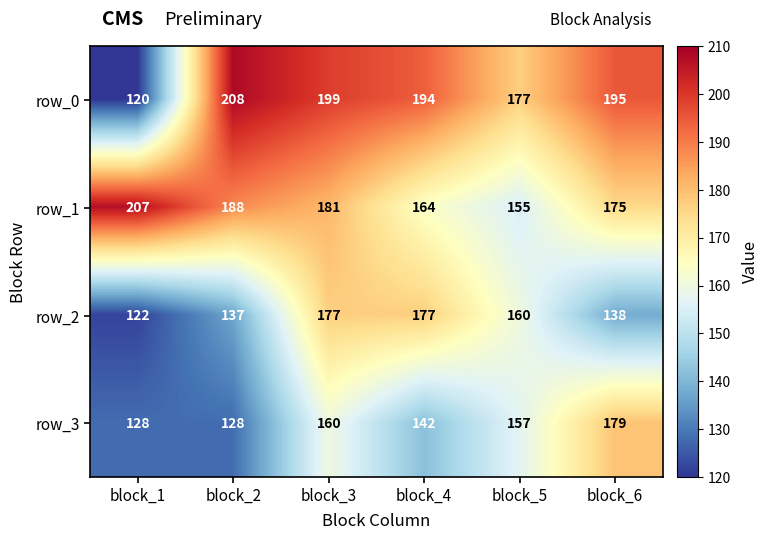

At which label is row_1 closest to 181?

block_3